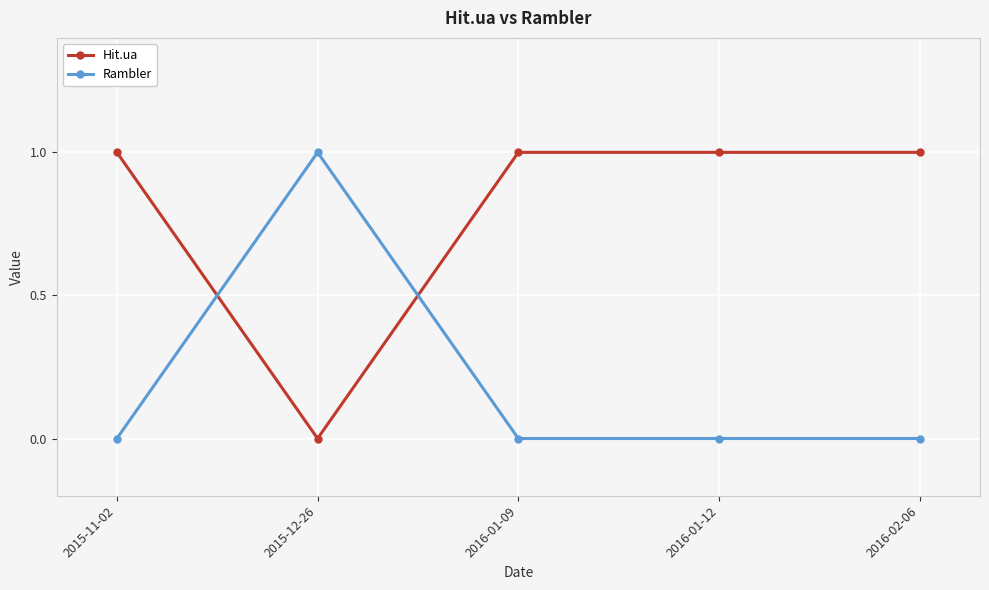

Rank the series by their average value, from highest to lowest.

Hit.ua, Rambler